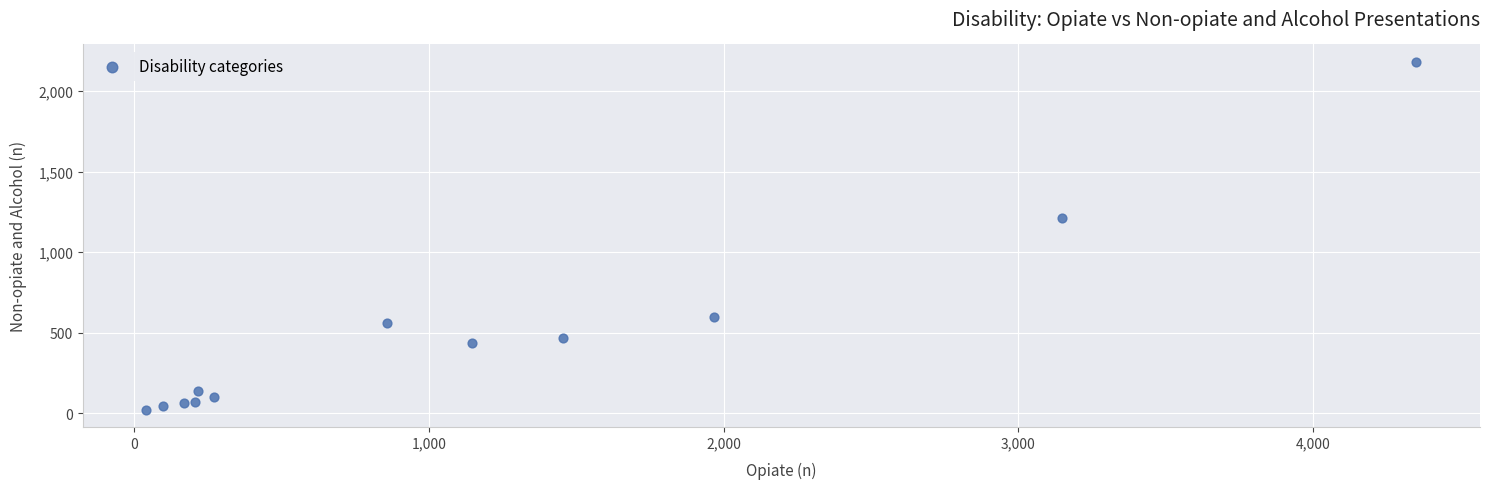

What Y value in the scatter plot is closest to 1102?

1214